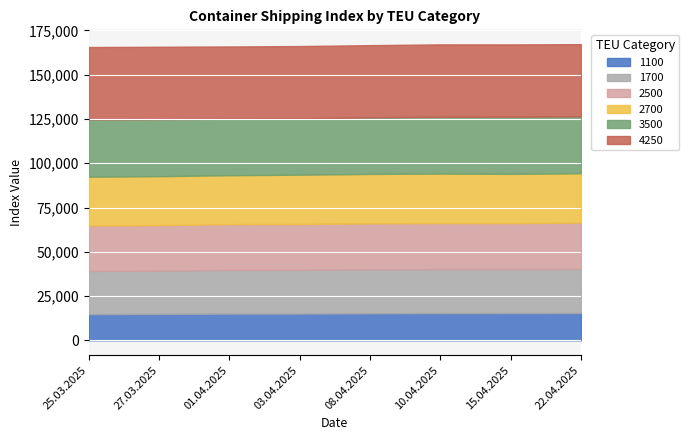

What is the difference between the maximum and minimum values in the 1100 series?

643